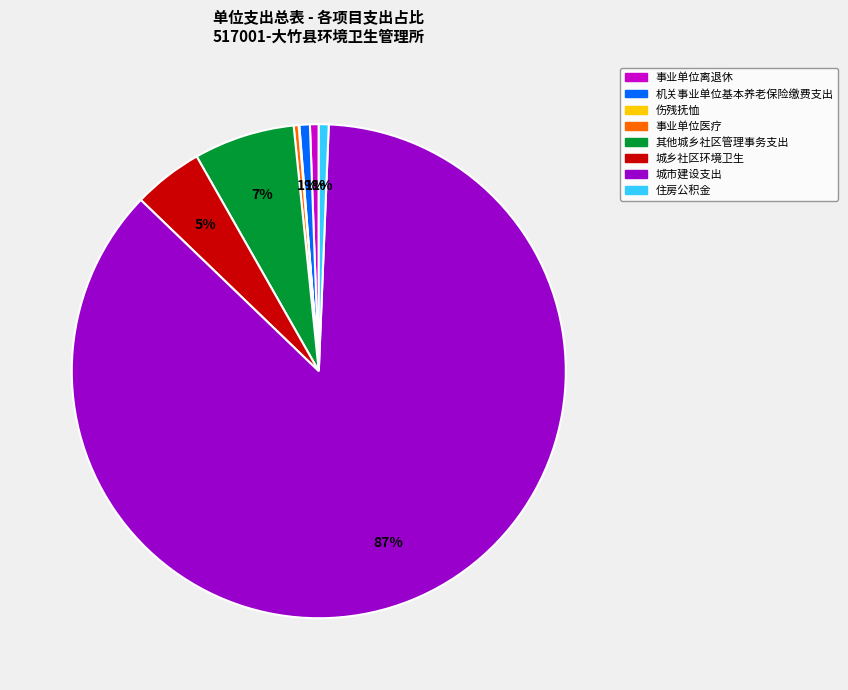

To the nearest percent, what is the average slice percentage?

12%